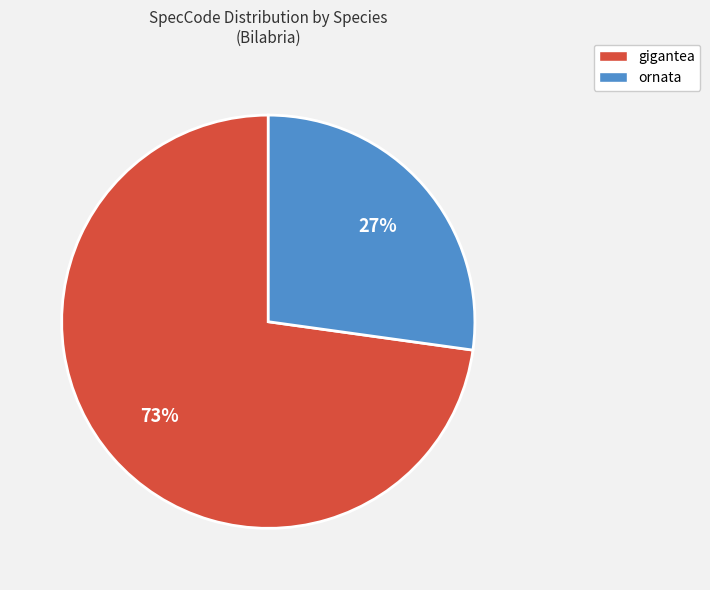

Approximately how many times larger is the value at gigantea compared to ornata?

2.7